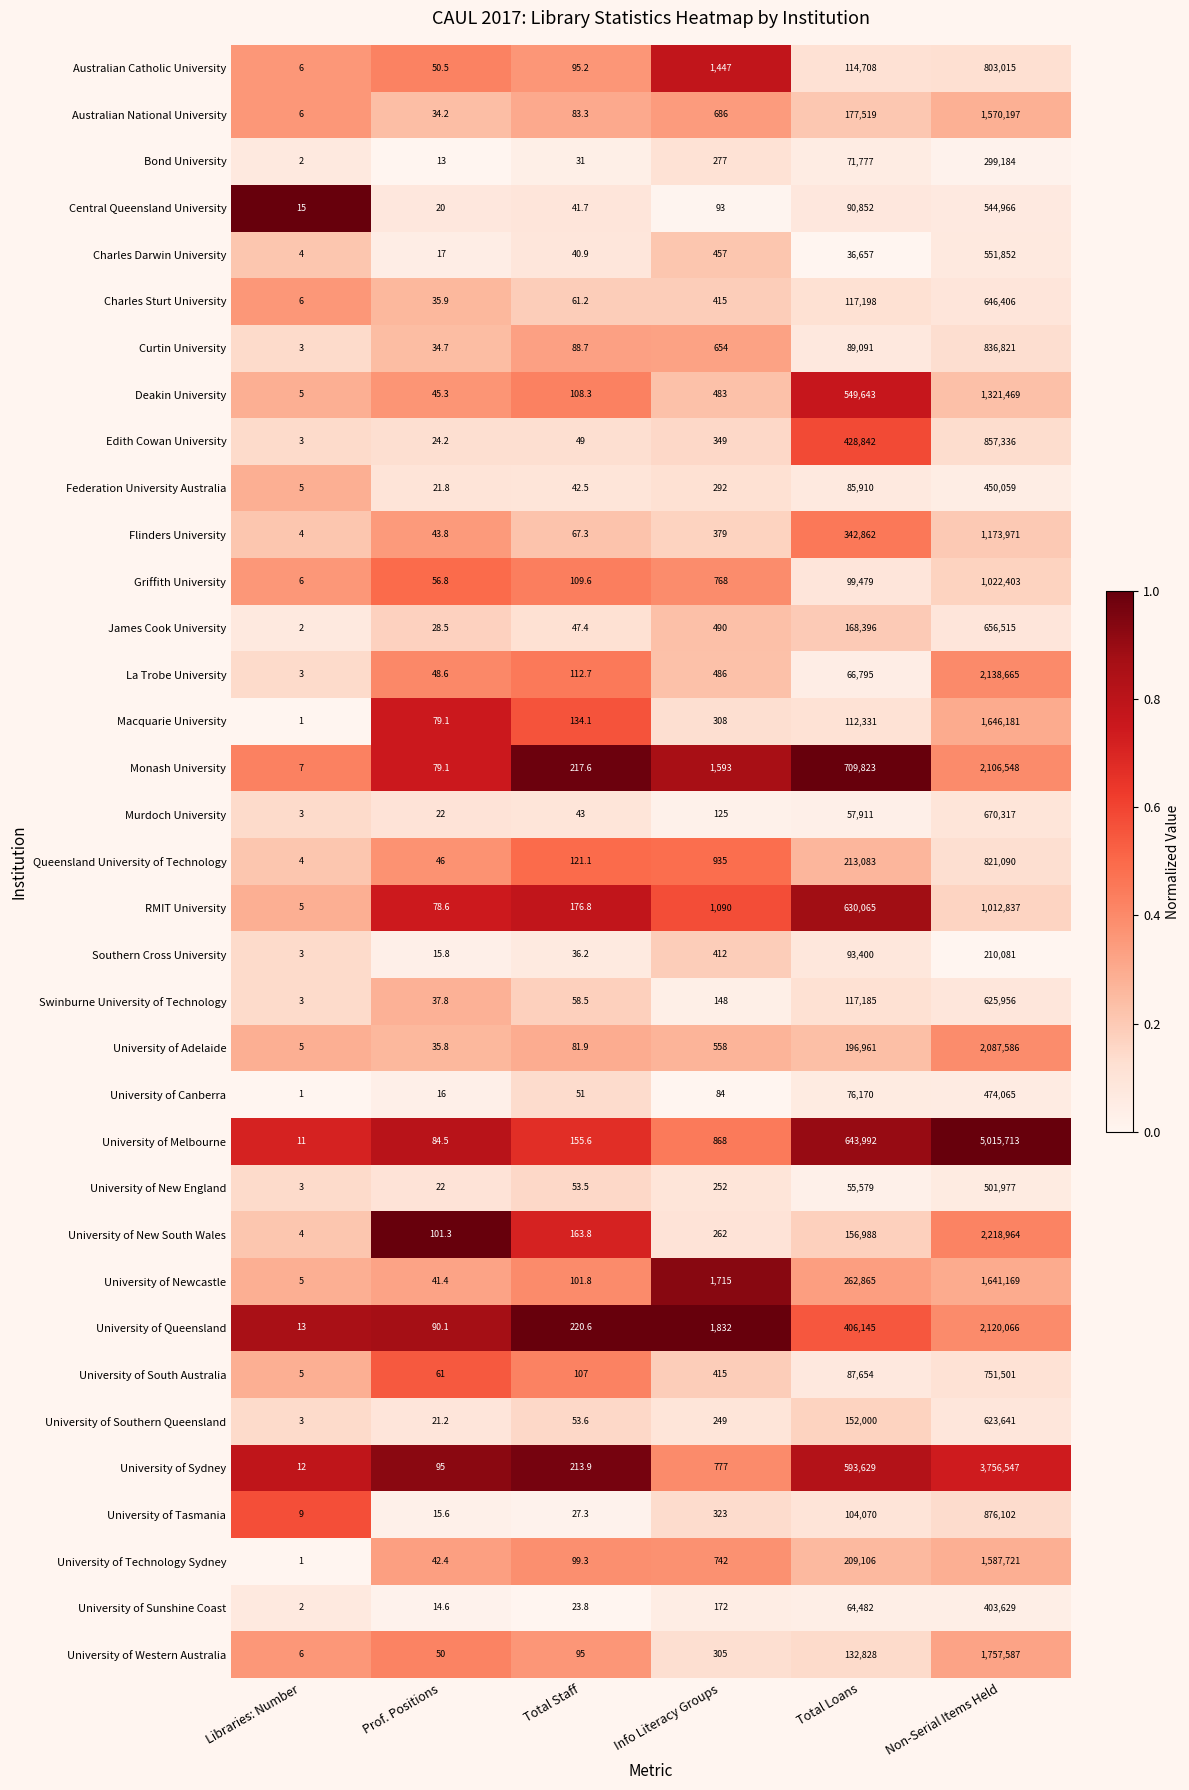

Rank the series by their maximum value, from lowest to highest.

Southern Cross University, Bond University, University of Sunshine Coast, Federation University Australia, University of Canberra, University of New England, Central Queensland University, Charles Darwin University, University of Southern Queensland, Swinburne University of Technology, Charles Sturt University, James Cook University, Murdoch University, University of South Australia, Australian Catholic University, Queensland University of Technology, Curtin University, Edith Cowan University, University of Tasmania, RMIT University, Griffith University, Flinders University, Deakin University, Australian National University, University of Technology Sydney, University of Newcastle, Macquarie University, University of Western Australia, University of Adelaide, Monash University, University of Queensland, La Trobe University, University of New South Wales, University of Sydney, University of Melbourne